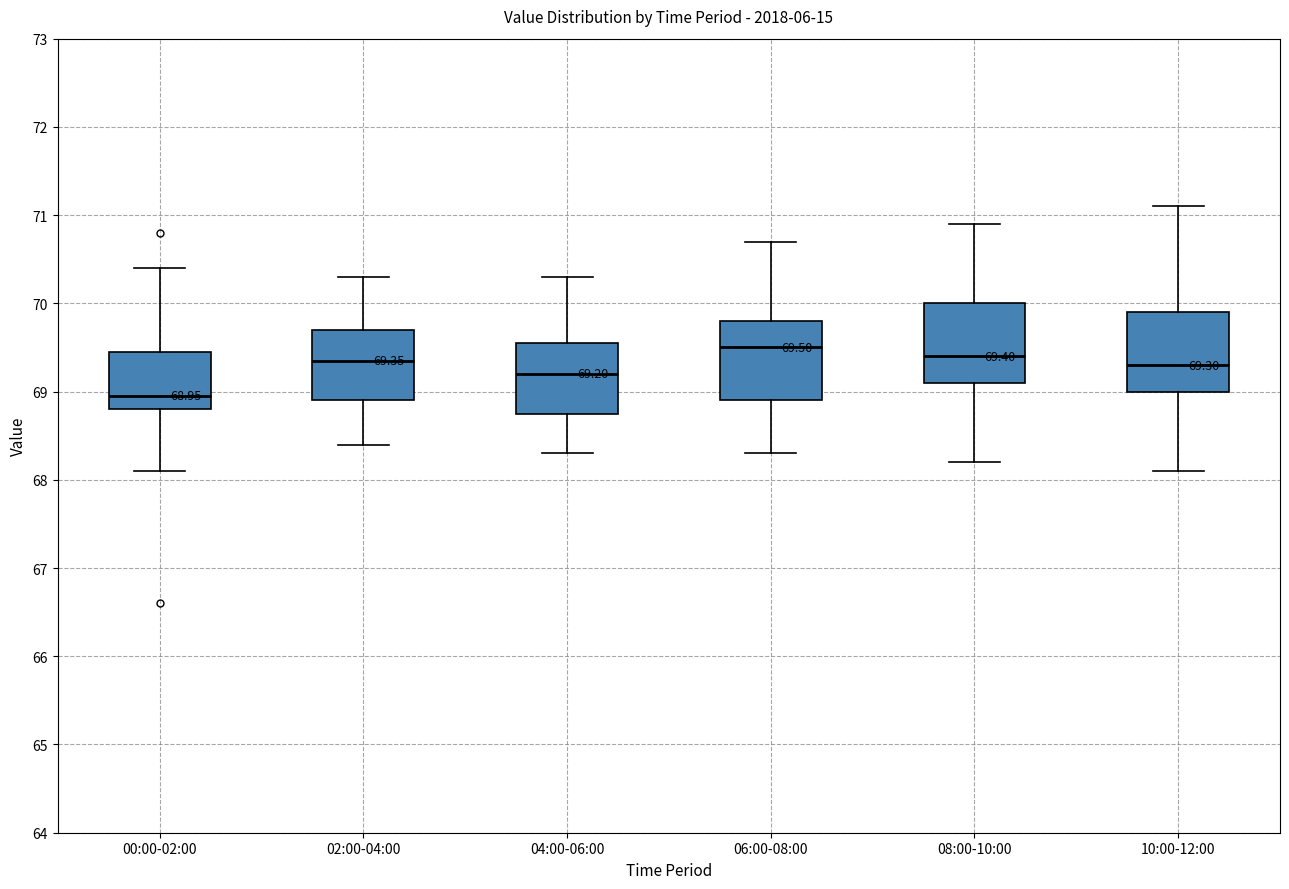

Which box has the lowest median line?

00:00-02:00